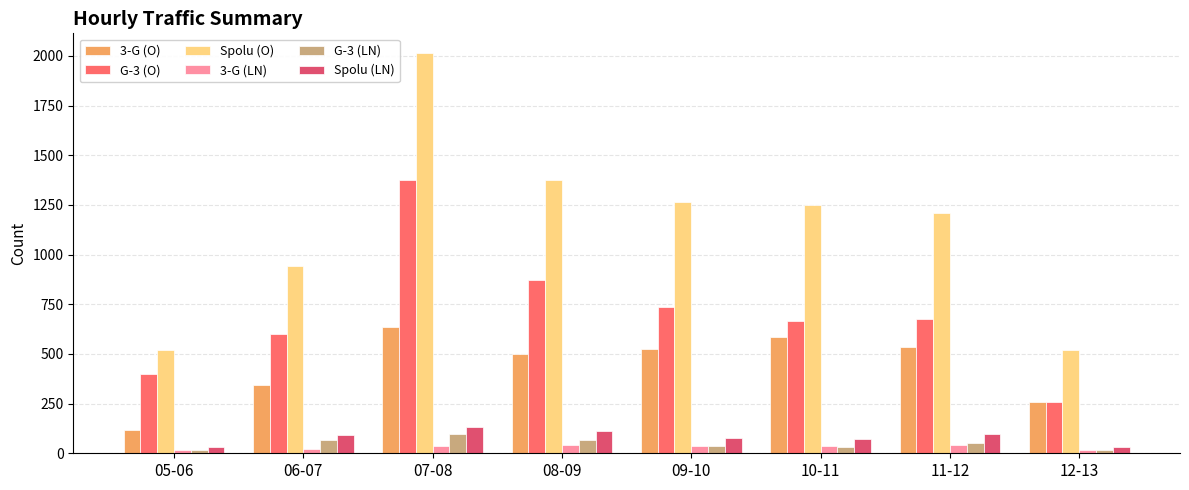

What is the spread (max minus min) of values at 10-11?

1218